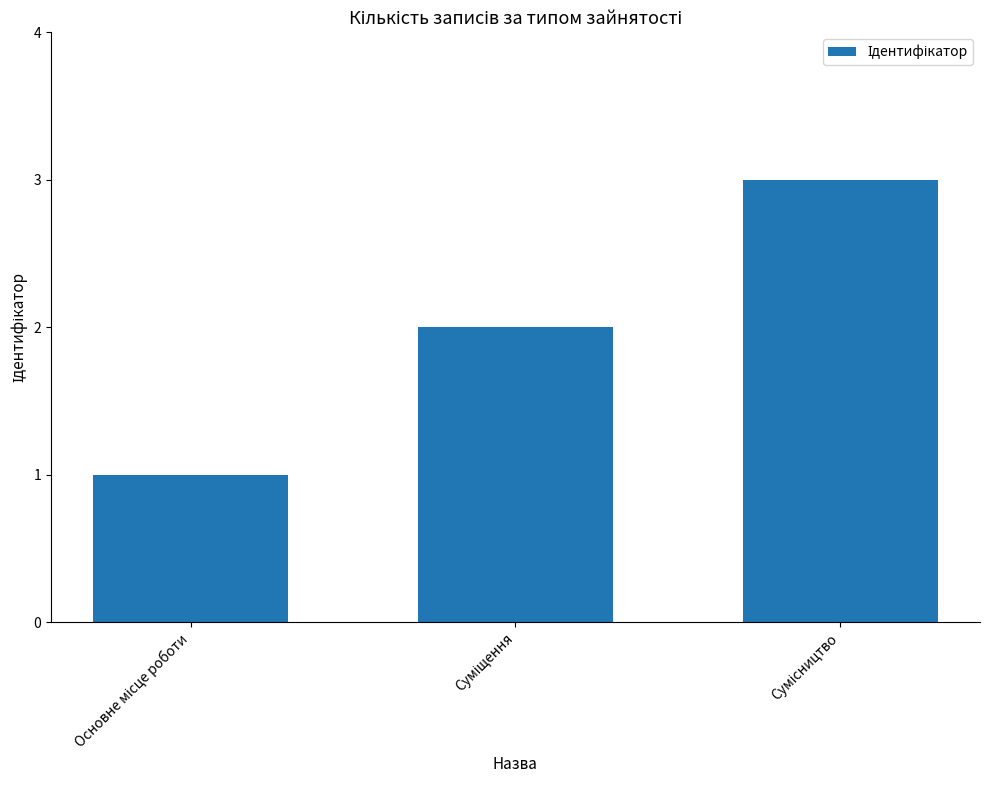

Does the chart contain any negative values?

No